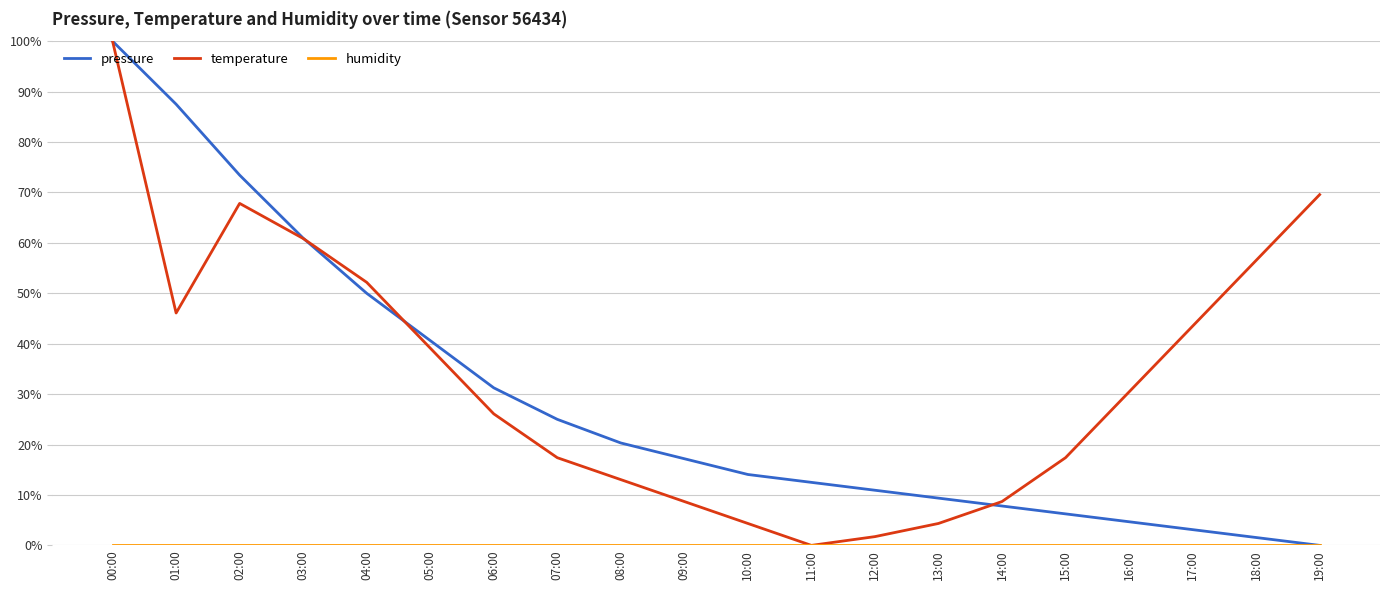

What is the greatest value displayed?

100.0